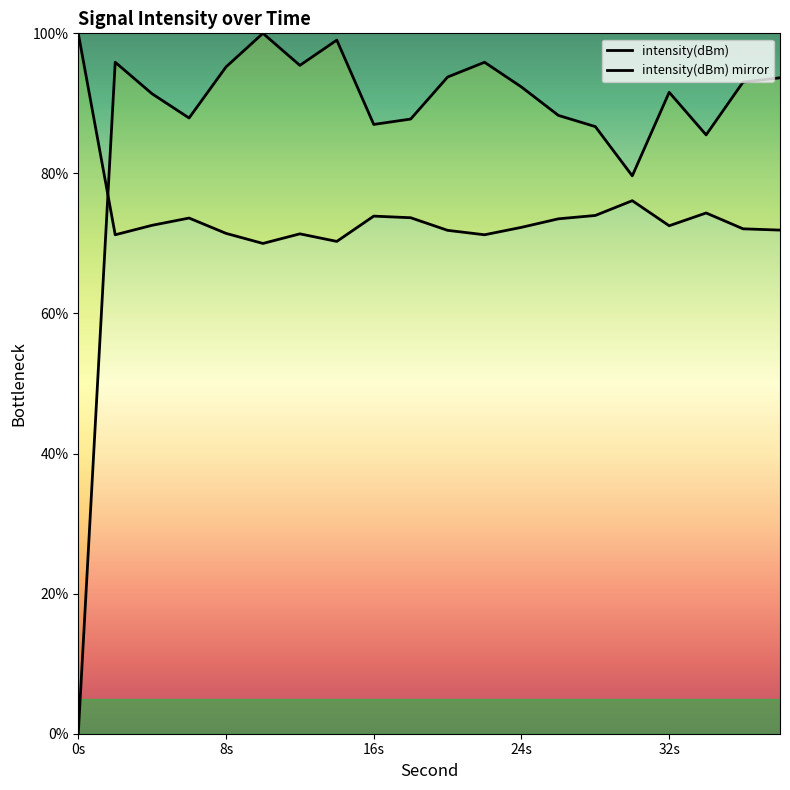

How many values are below 92?

10